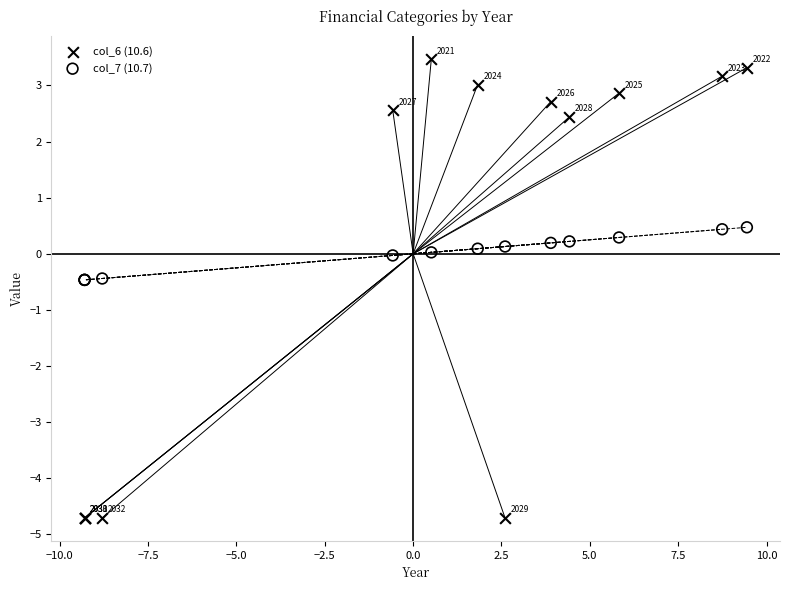

Which series has the largest Y range (max minus min)?

col_6 (10.6)